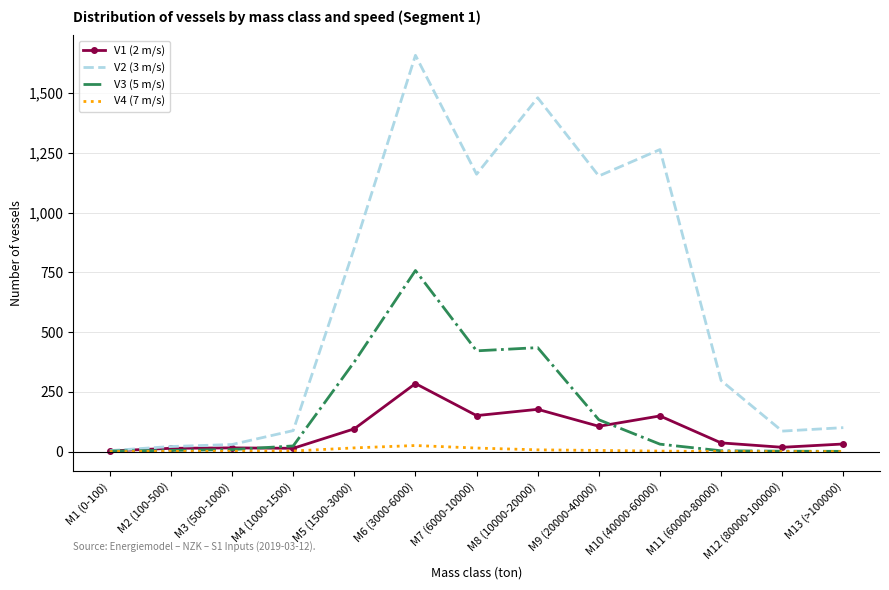

What position from the left is M3 (500-1000)?

3